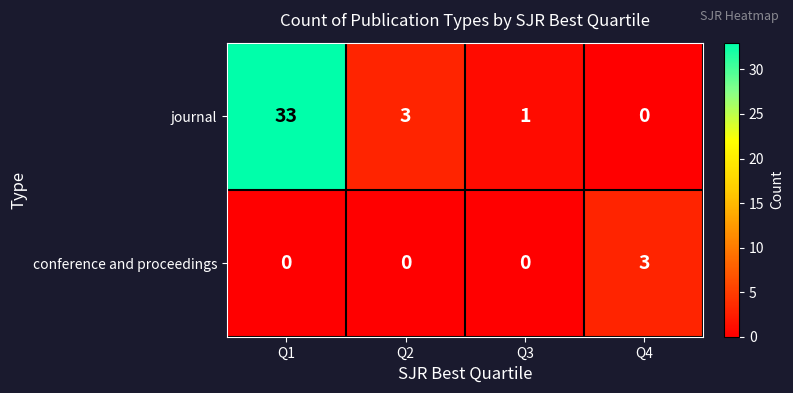

What is the maximum value shown in the chart?

33